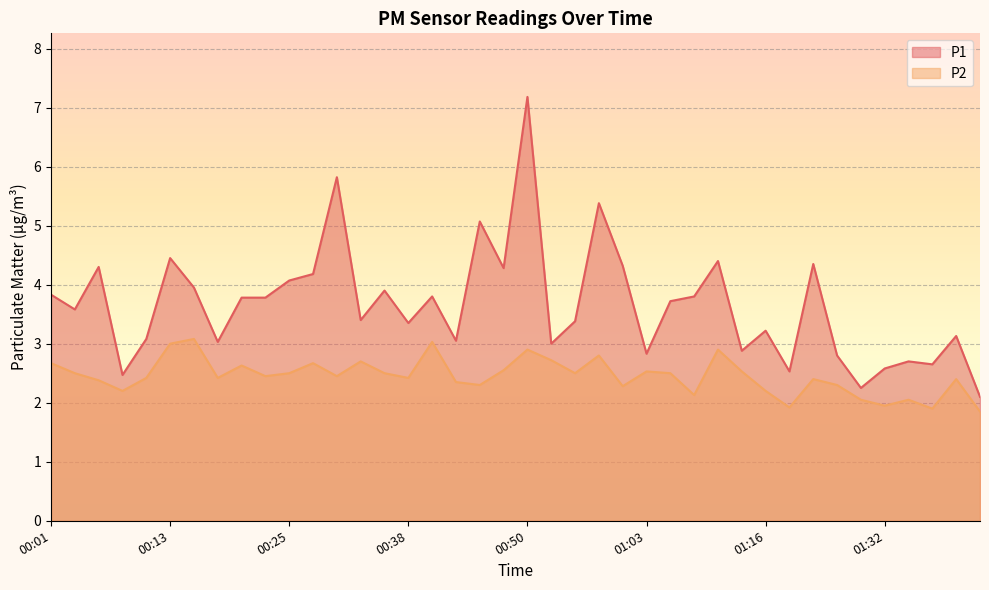

What is the highest value of the P1 series?

7.2